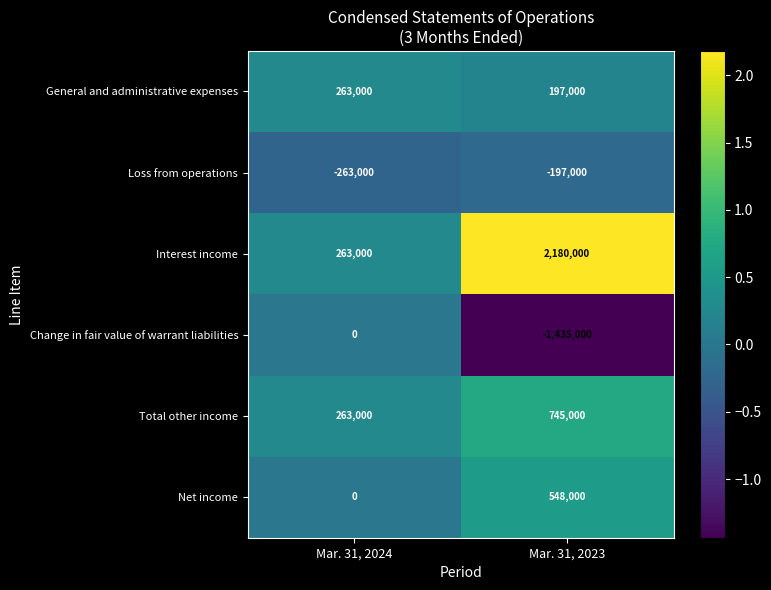

What is the average value of the Change in fair value of warrant liabilities series?

-717500